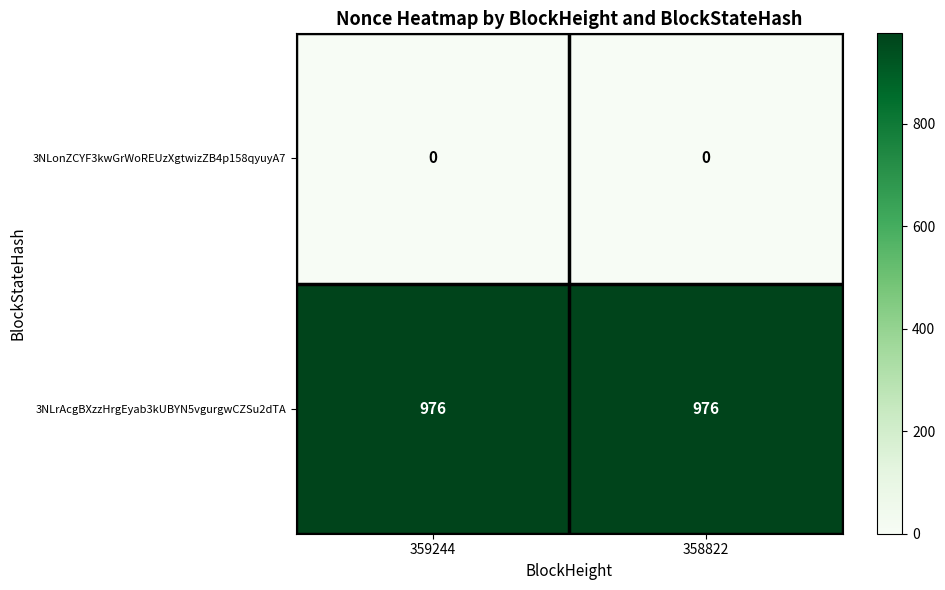

What is the spread (max minus min) of values at 358822?

976